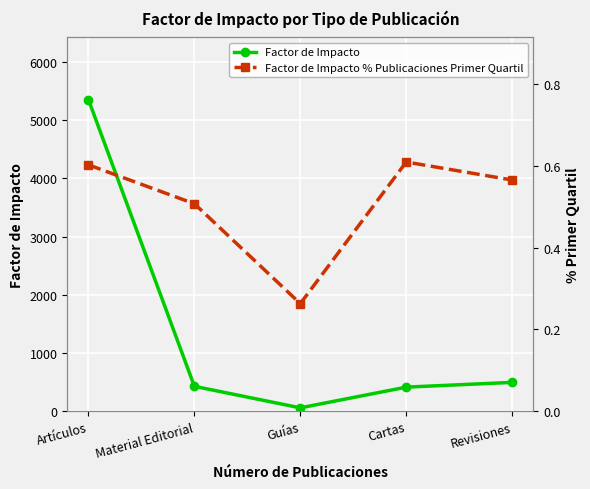

The value of Factor de Impacto at Artículos is 5352.5. True or false?

True